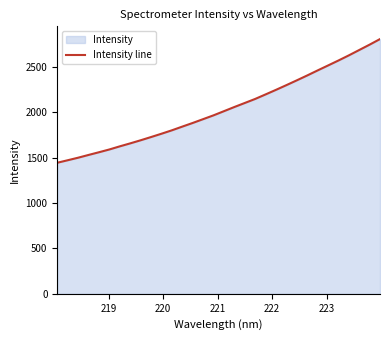

Does the chart display data point markers on the line(s)?

No